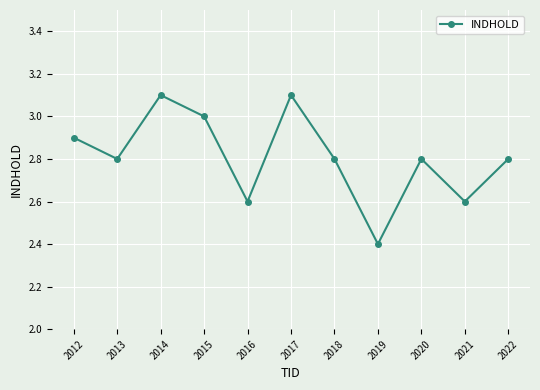

How many distinct data groups are displayed?

1